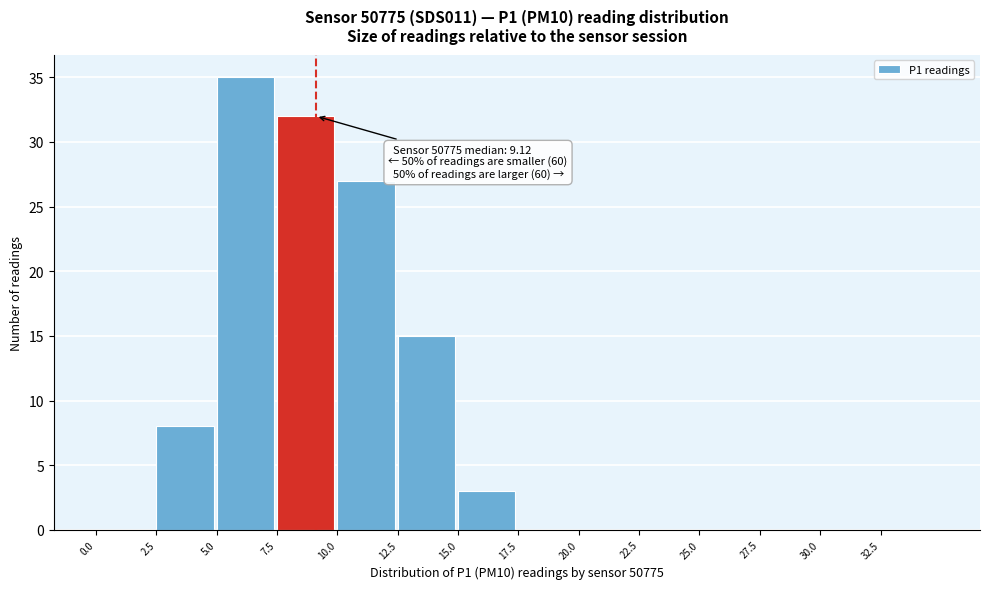

Which range on the x-axis has the tallest bar?

5.0 to 7.5